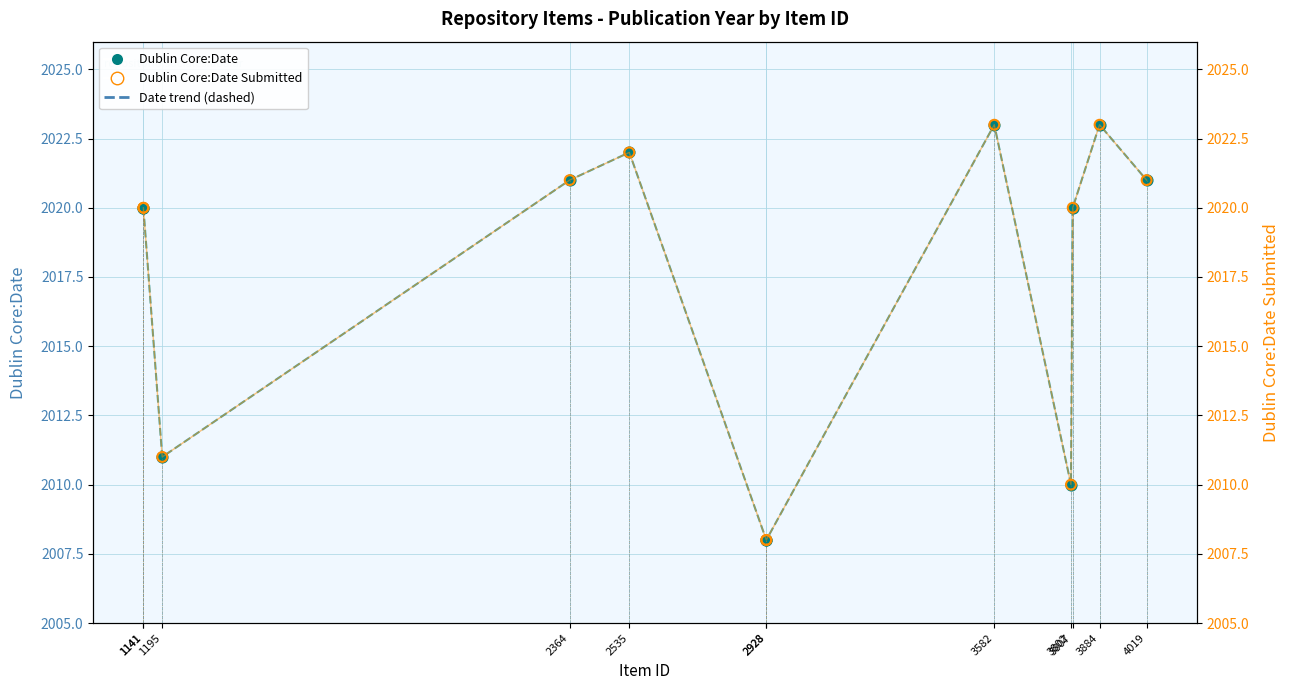

Which series has the largest total across all categories?

Dublin Core:Date